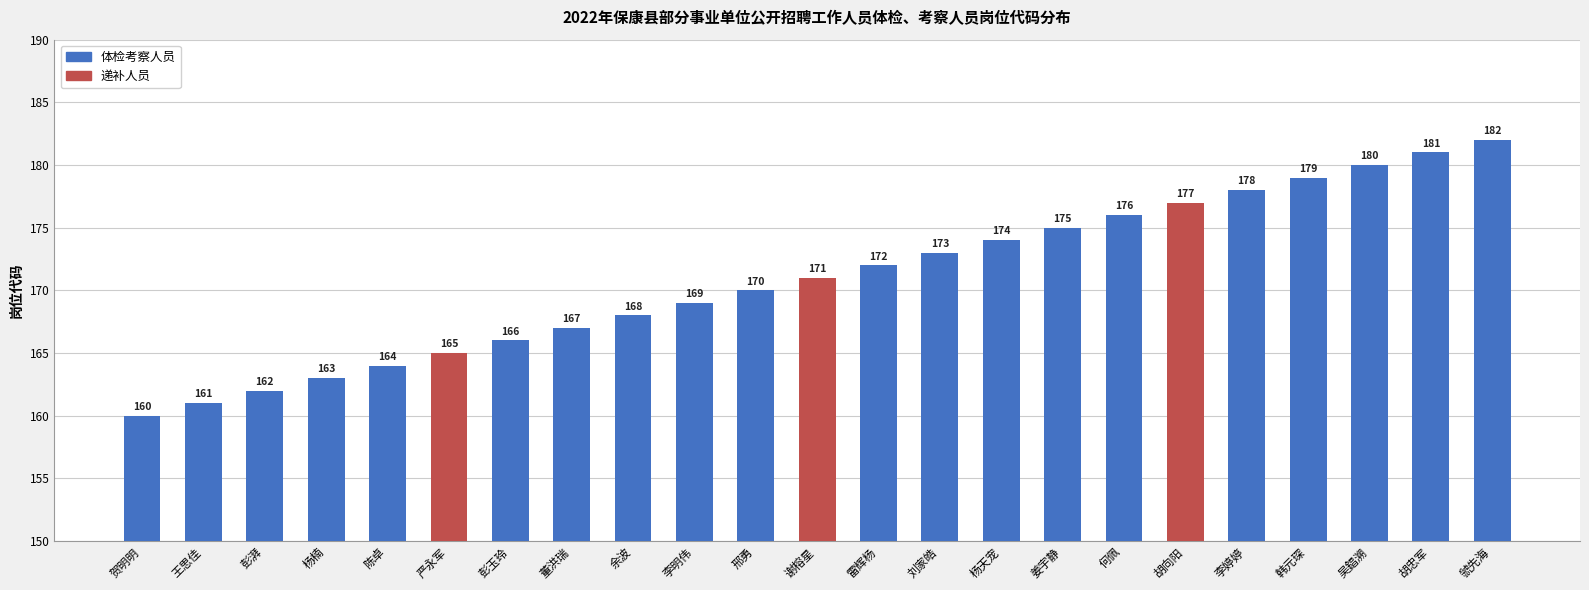

List the labels in order of value, smallest first.

贺明明, 王思佳, 彭湃, 杨楠, 陈卓, 严永军, 彭玉玲, 董洪瑞, 余波, 李明伟, 邢勇, 谢榕星, 雷辉杨, 刘家皓, 杨天宠, 姜宇静, 何佩, 胡向阳, 李婷婷, 韩元琛, 吴錩溯, 胡忠军, 虢先海